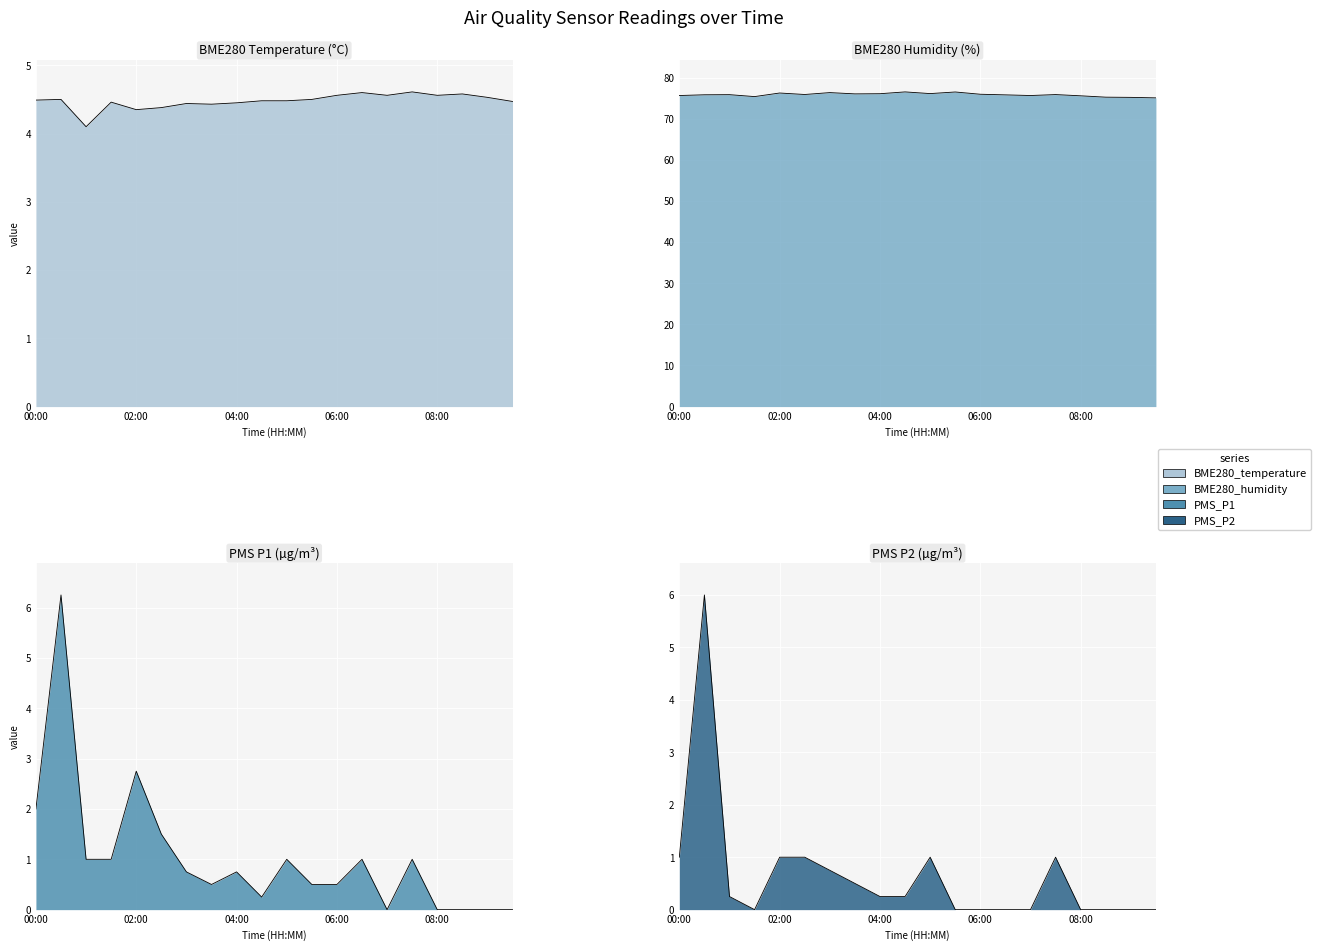

How many distinct data groups are displayed?

4